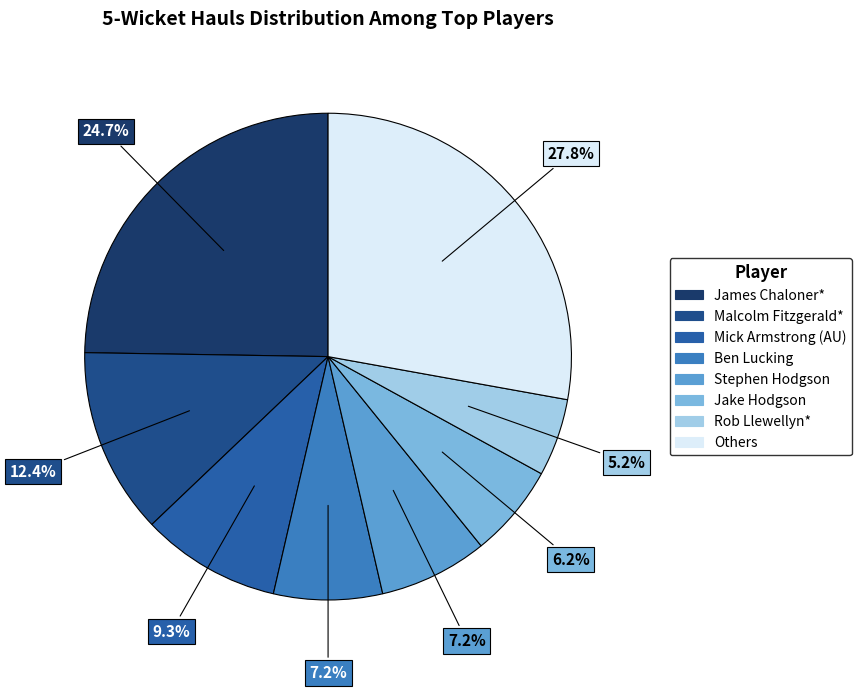

Count the number of slices in the pie.

8